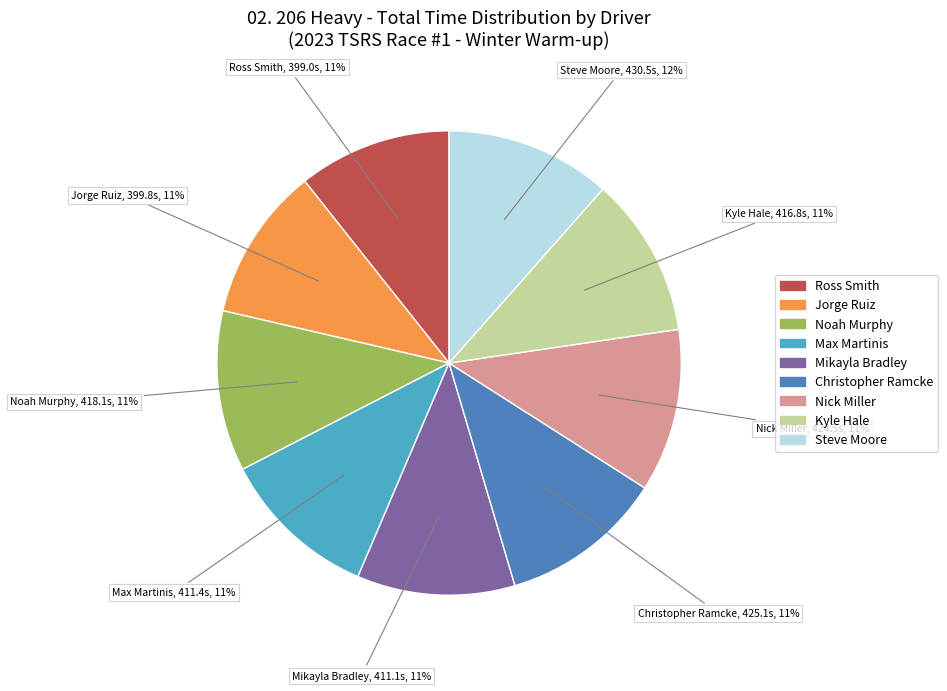

To the nearest percent, what is the difference between the largest and smallest slice percentages?

1%